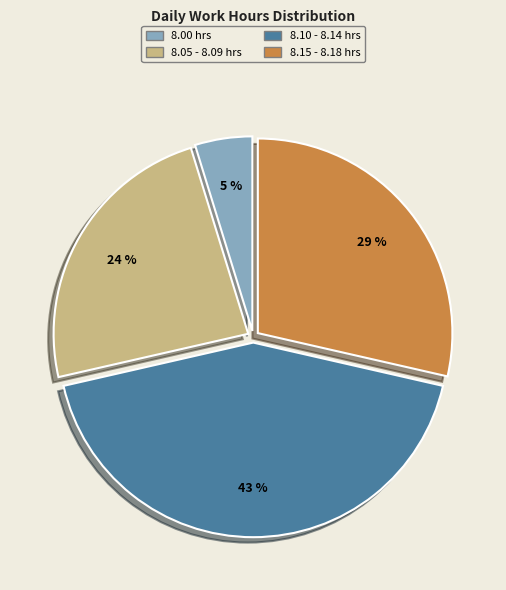

True or false: 8.00 hrs accounts for 5% of the total.

True